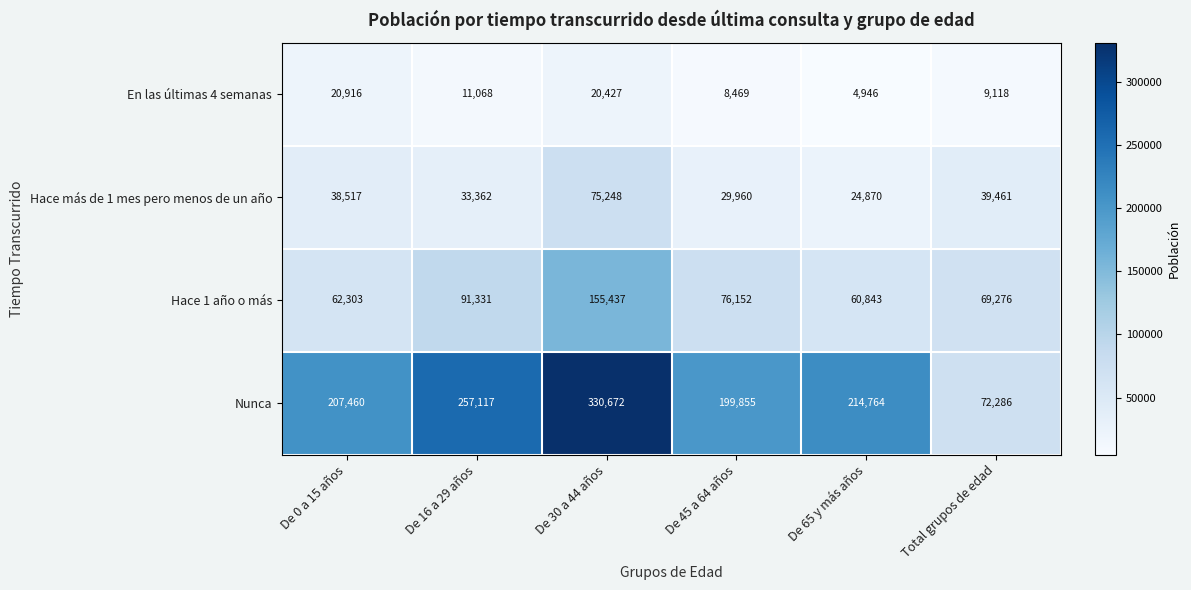

What is the average value of the Hace 1 año o más series?

85890